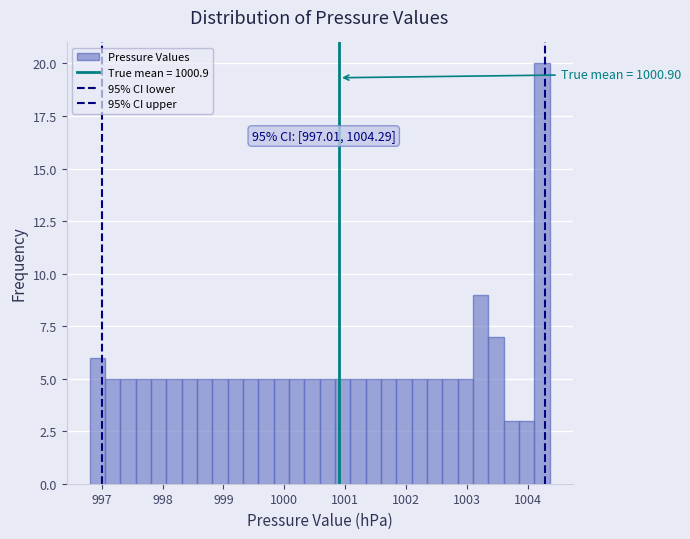

Around what value on the x-axis is the tallest bar? Give the approximate position of its centre, as read against the axis.

1004.2